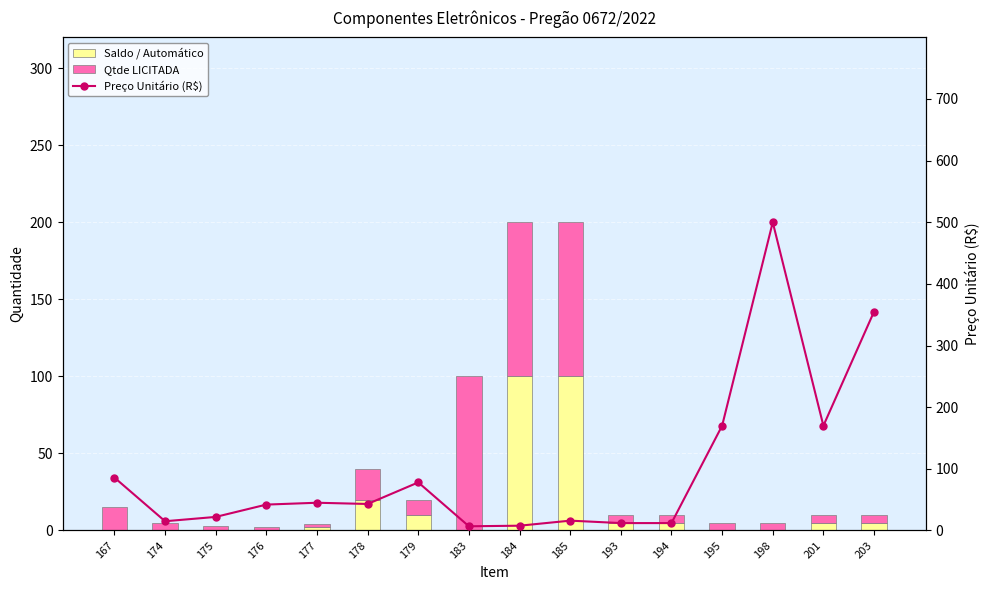

What is the value of the Preço Unitário (R$) bar at the 1st from the left?

85.8